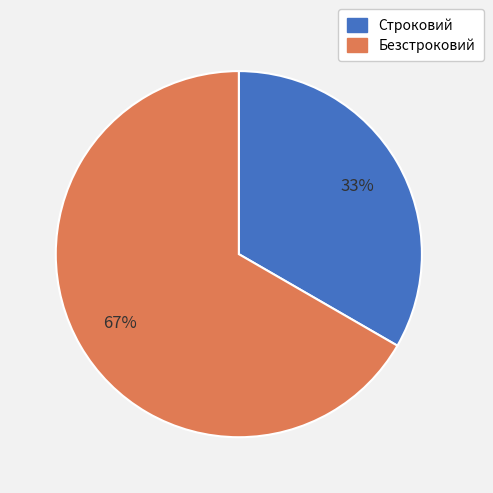

Which slice represents more than half of the pie?

Безстроковий